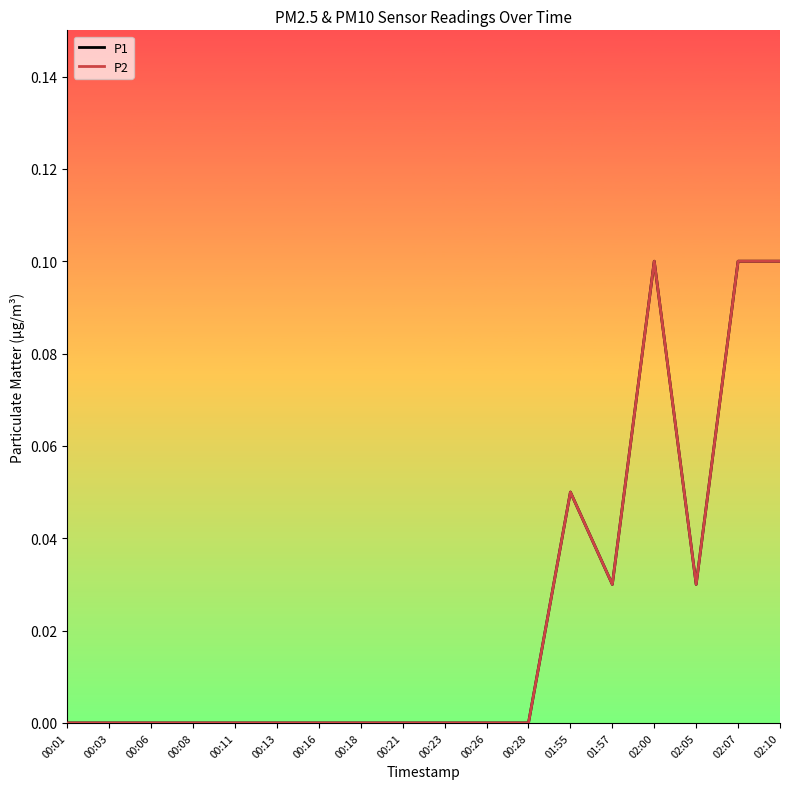

Is this an area chart (filled region under the line)?

No